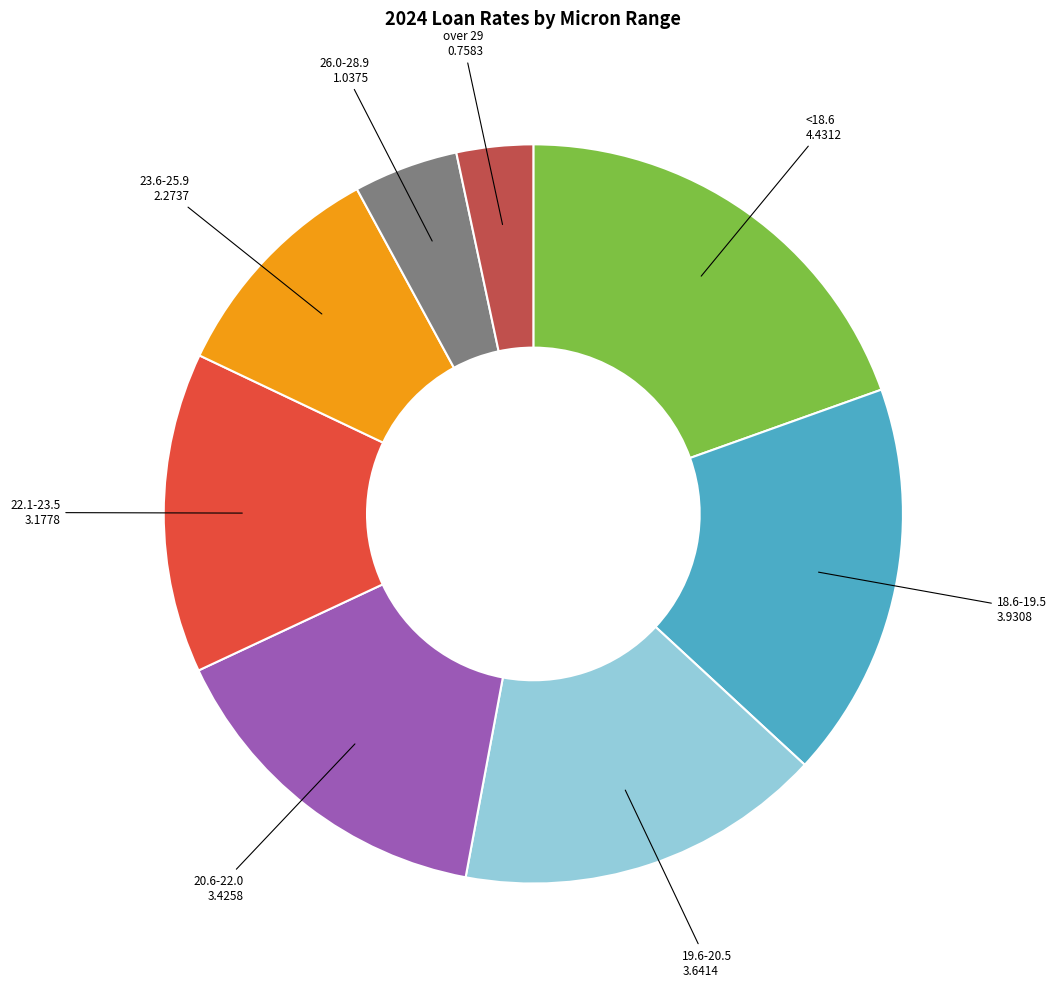

Does any single category account for the majority?

No